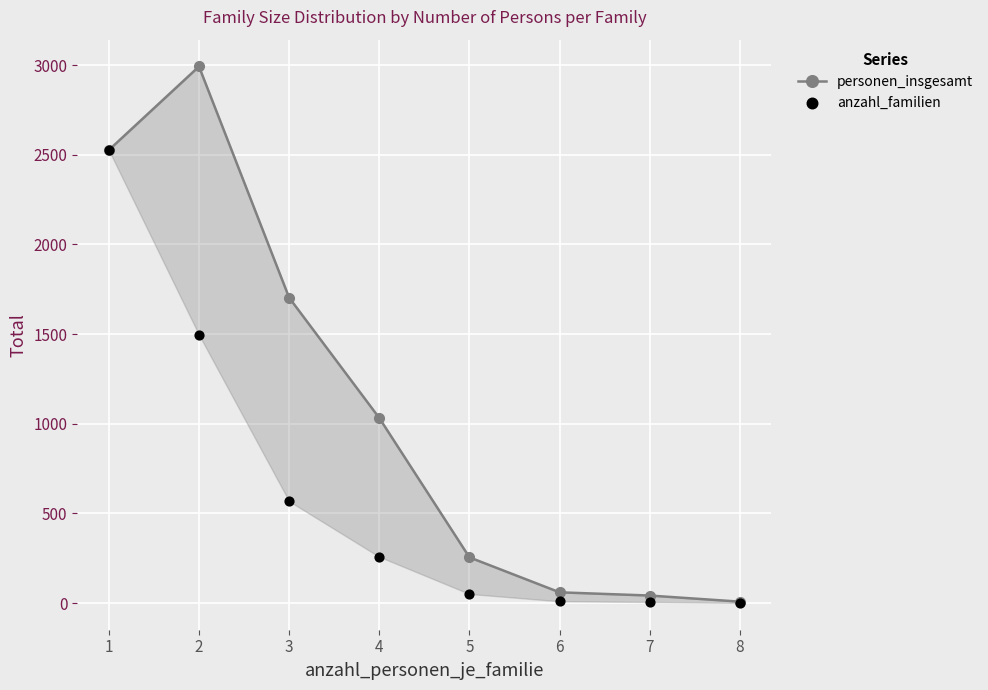

At which category is the sum across all series the highest?

1